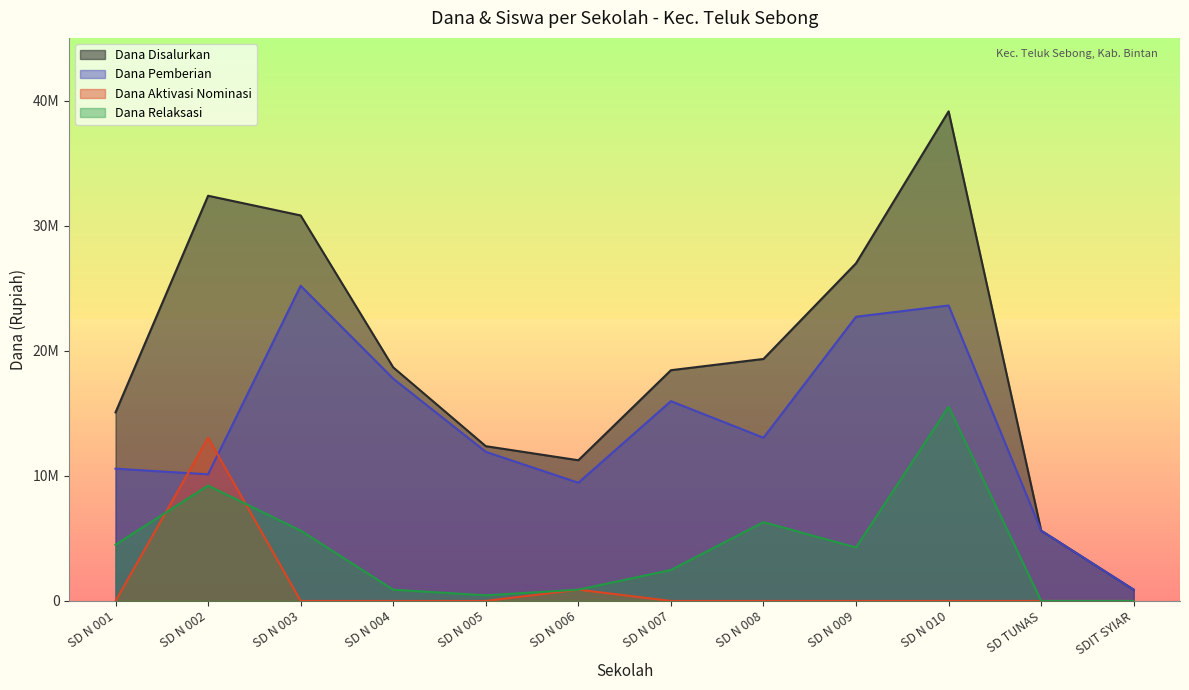

List the labels in order of Dana Disalurkan value, smallest first.

SDIT SYIAR, SD TUNAS, SD N 006, SD N 005, SD N 001, SD N 007, SD N 004, SD N 008, SD N 009, SD N 003, SD N 002, SD N 010